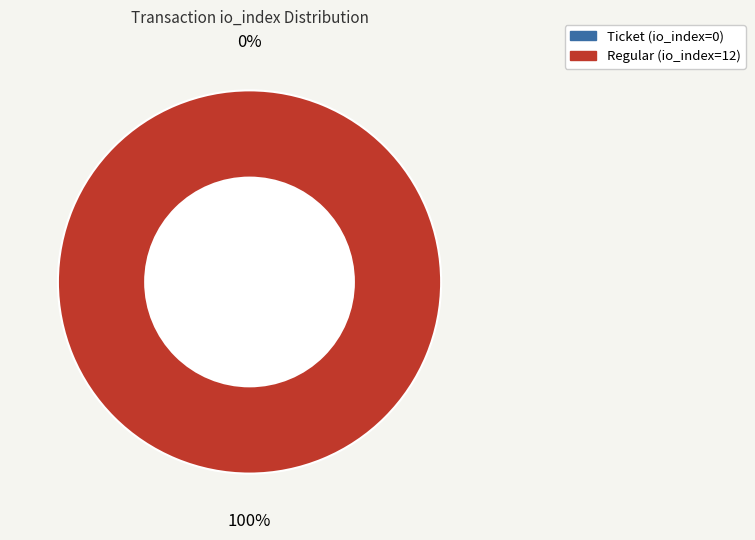

Rank the categories by value from lowest to highest.

Ticket (io_index=0), Regular (io_index=12)